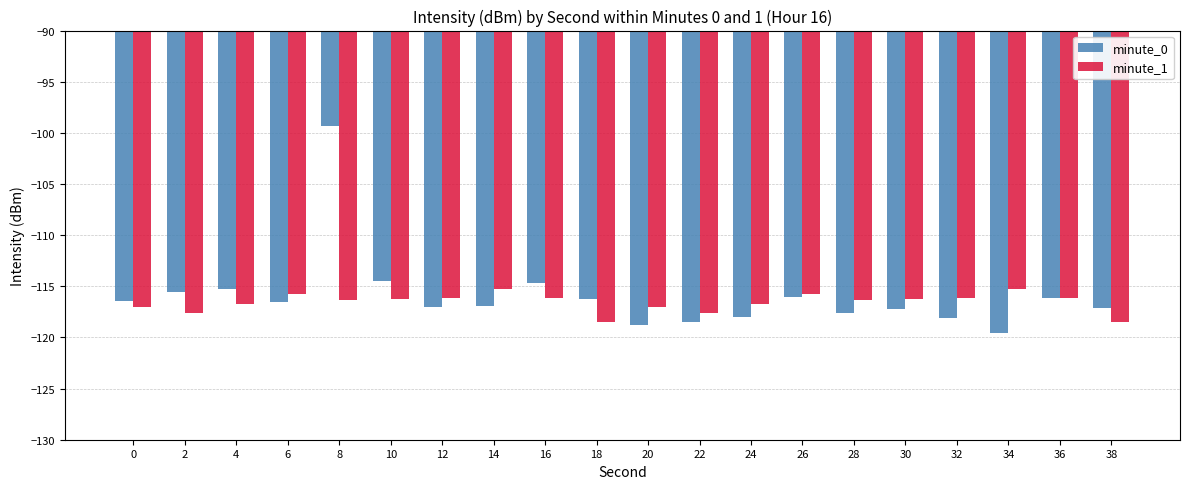

Read the minute_1 value at 26.

-115.7